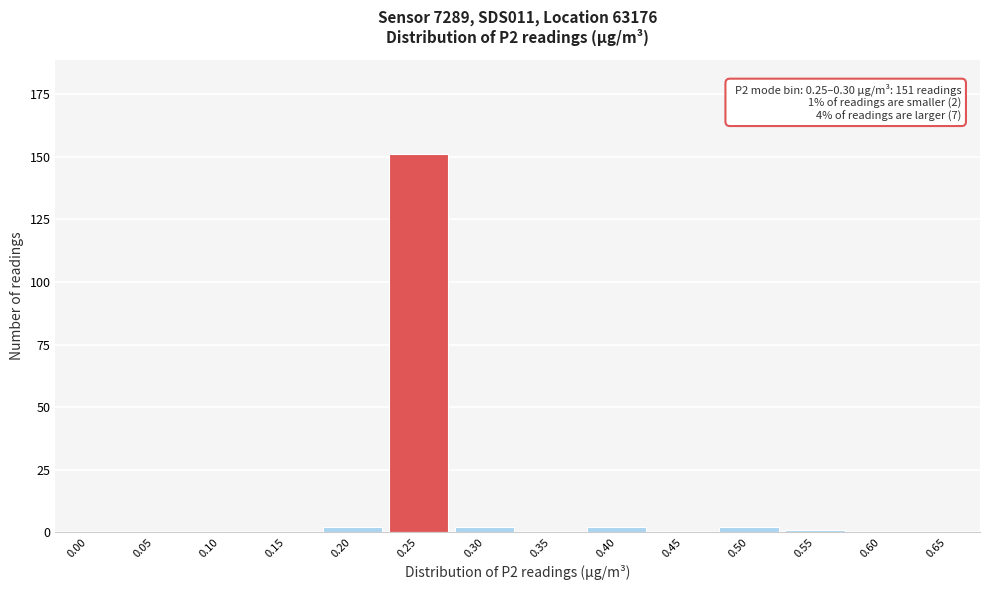

Reading left to right, extract all data points from this chart.

0.00=0	0.05=0	0.10=0	0.15=0	0.20=2	0.25=151	0.30=2	0.35=0	0.40=2	0.45=0	0.50=2	0.55=1	0.60=0	0.65=0